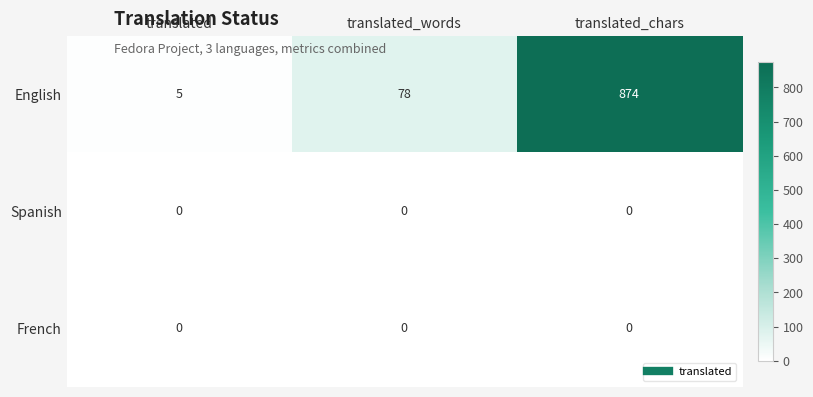

True or false: English has a value of 7 at translated.

False